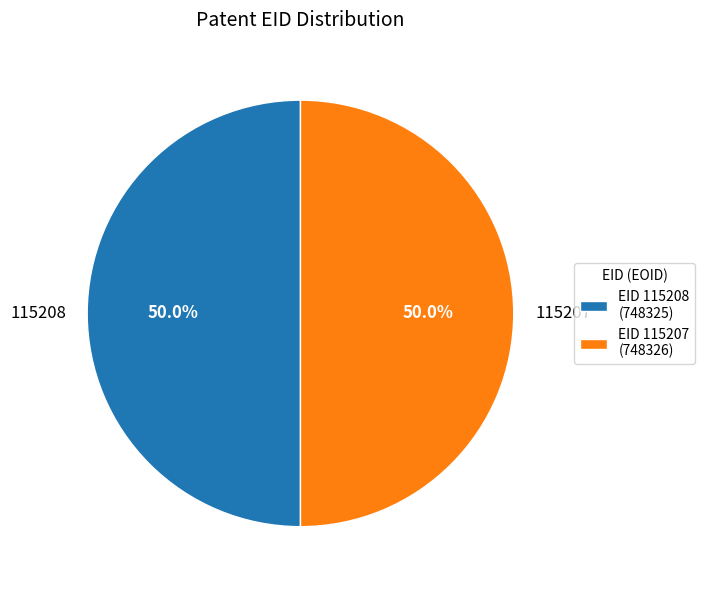

What is the ratio of the value at 115207 to the value at 115208?

1.0